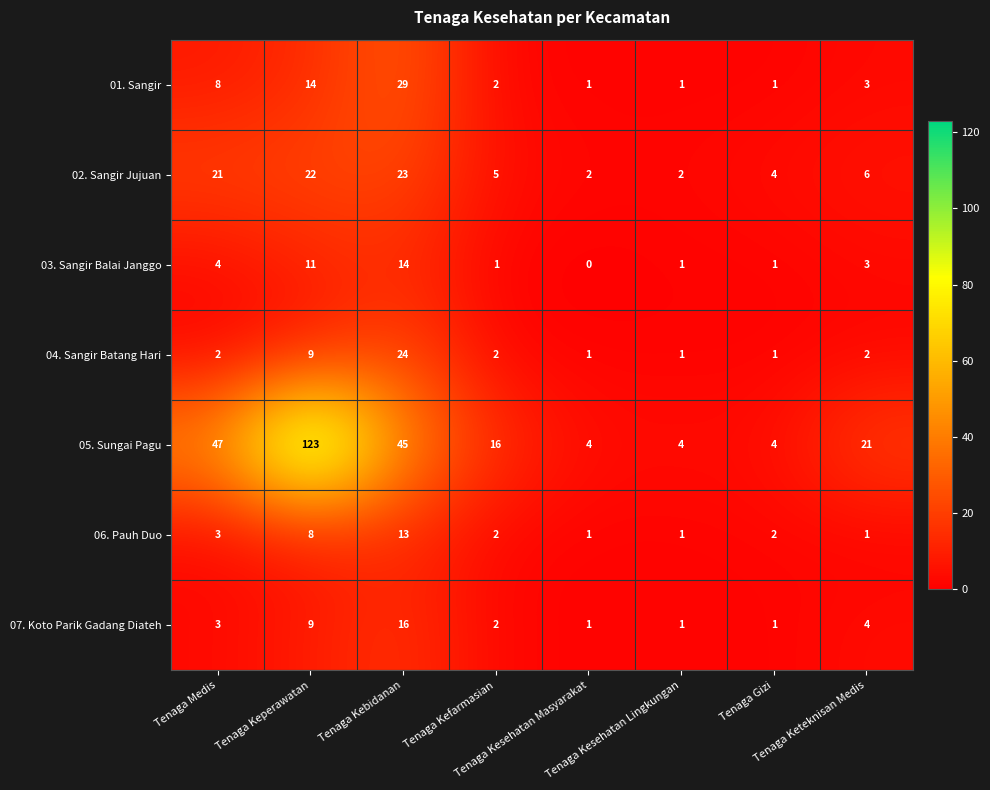

Which series has the largest range (max minus min)?

05. Sungai Pagu